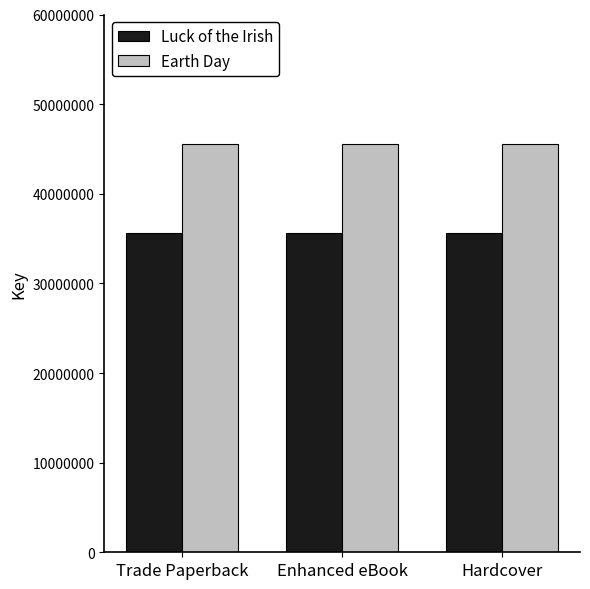

What is the minimum value shown in the chart?

35590980